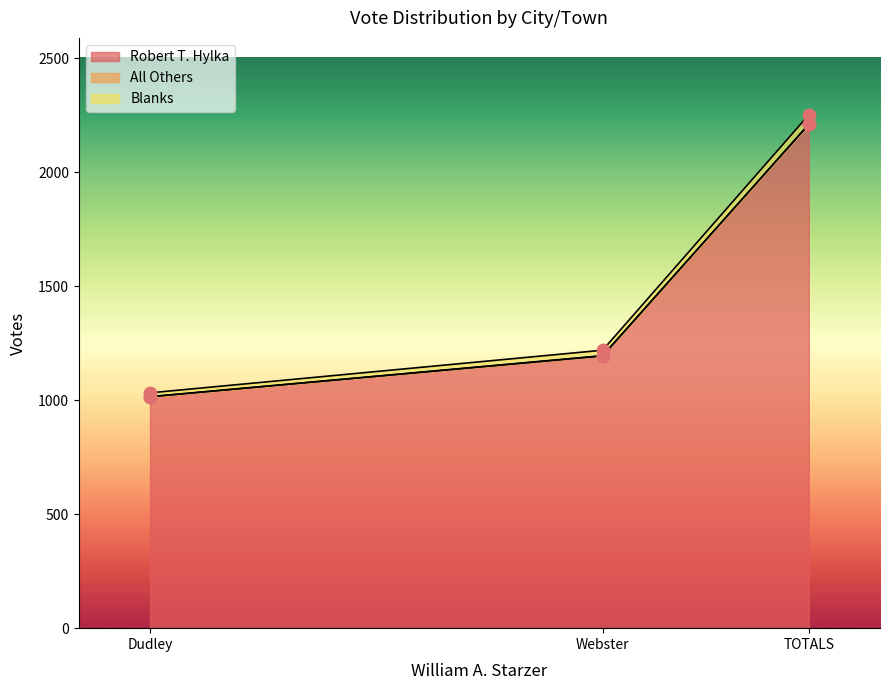

At which category is the sum across all series the highest?

TOTALS